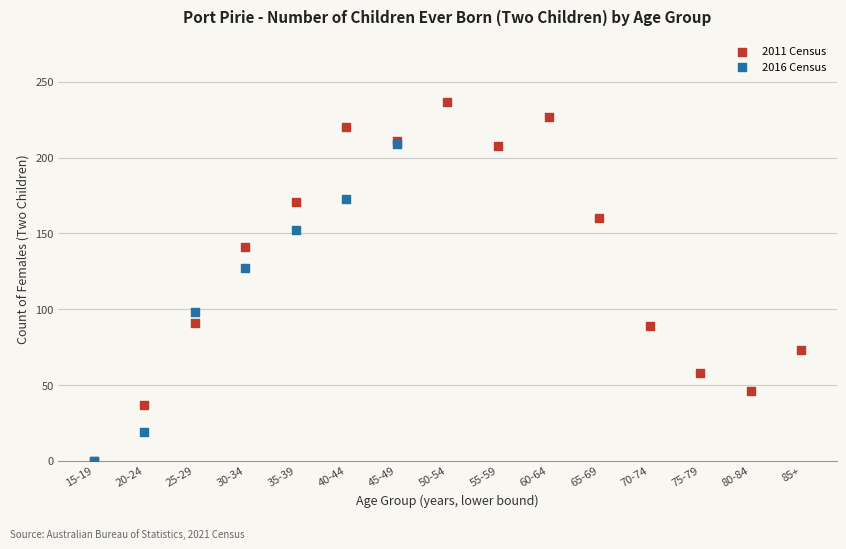

Which series has the largest Y range (max minus min)?

2011 Census